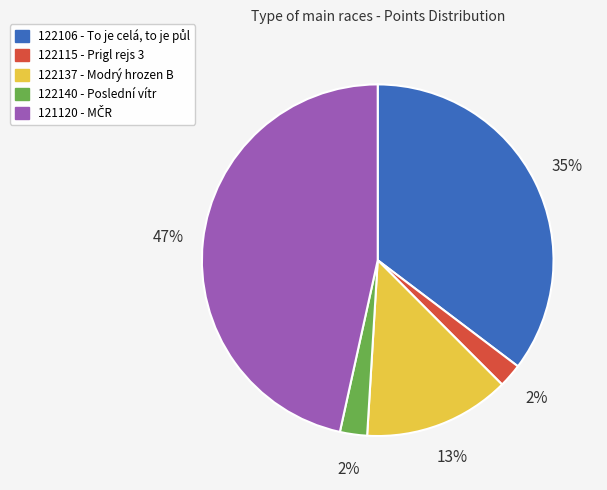

Is it true that 122140 - Poslední vítr is 15% of the pie?

False